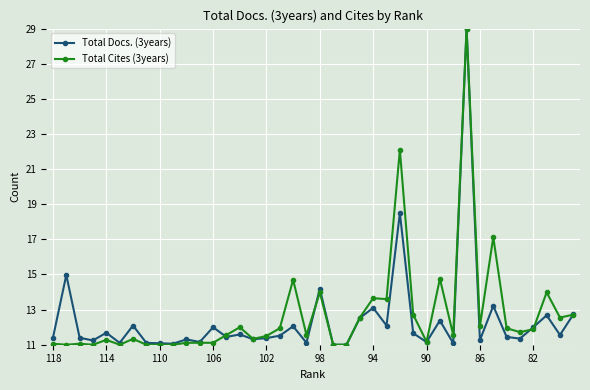

What is the maximum value for Total Cites (3years)?

29.0